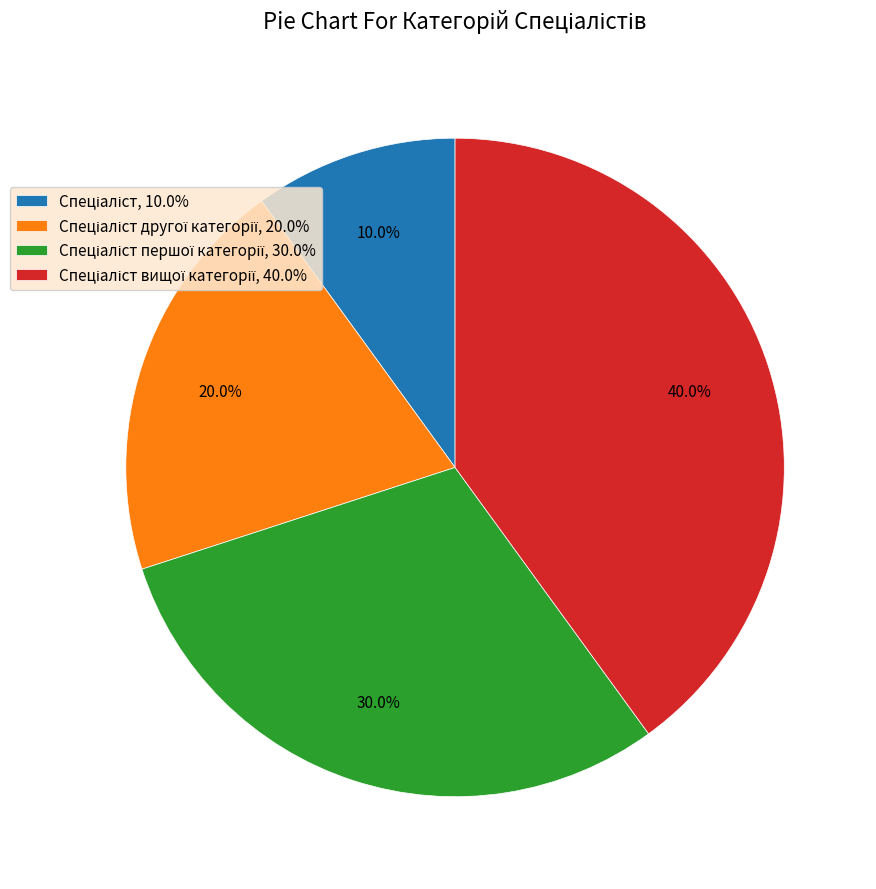

Is there a majority slice in this chart?

No